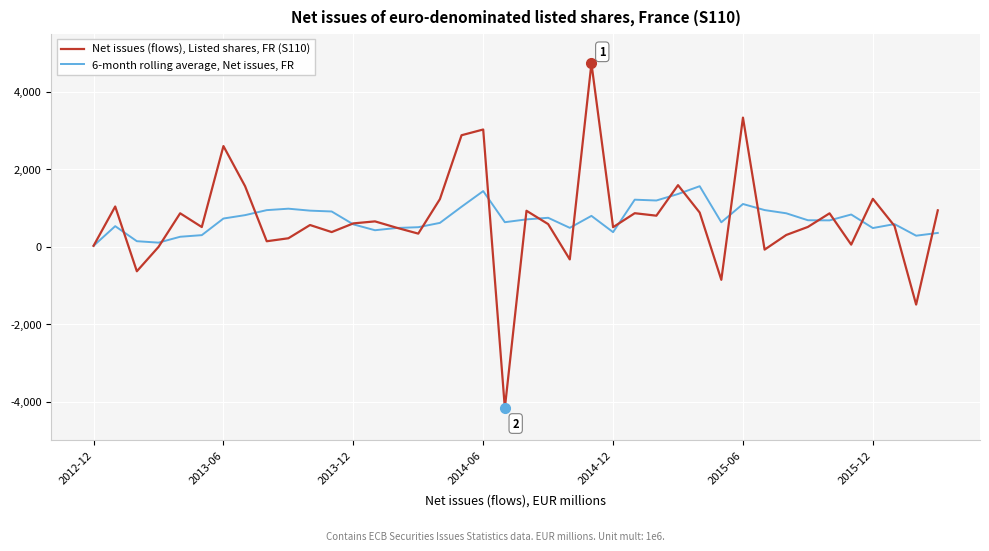

Which series has the largest range (max minus min)?

Net issues (flows), Listed shares, FR (S110)